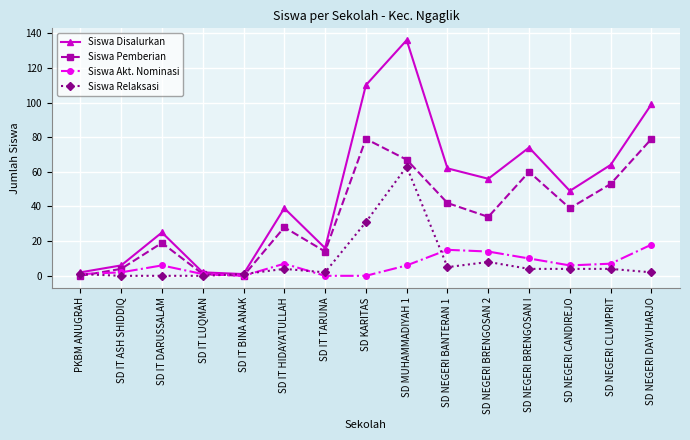

The value of Siswa Disalurkan at SD IT DARUSSALAM is 25. True or false?

True